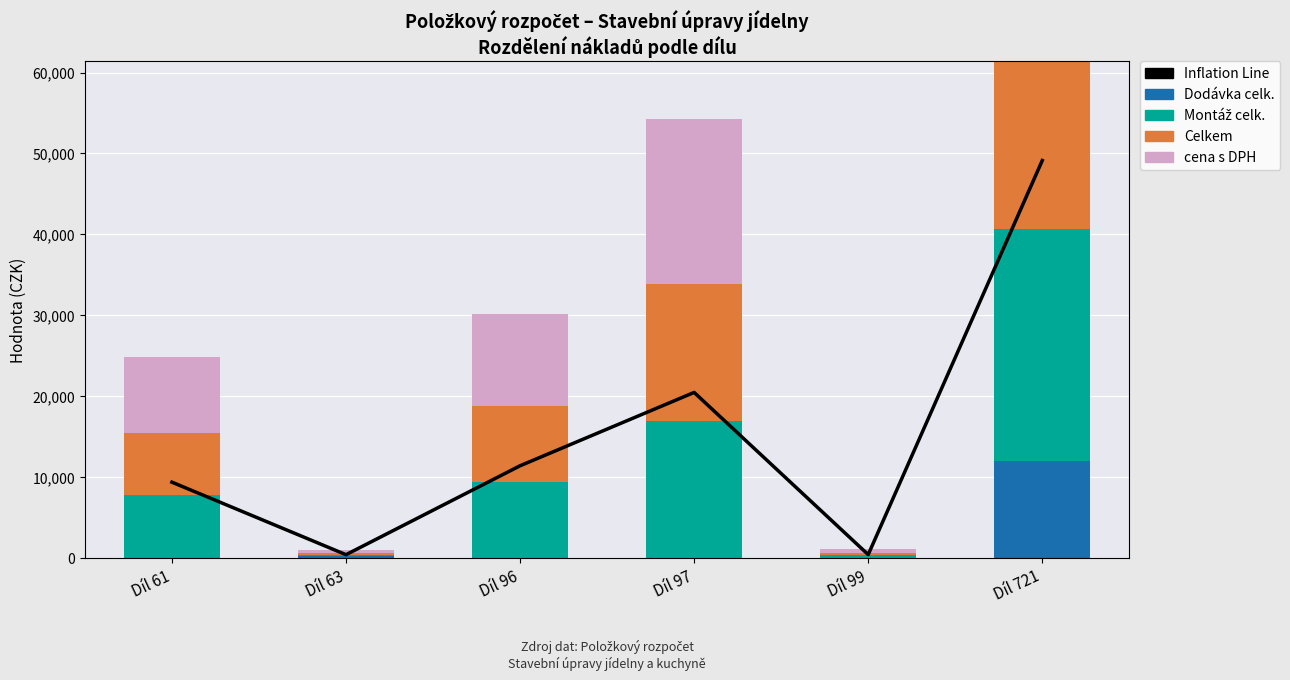

Is it true that Montáž celk. equals 131.7 at Díl 63?

True